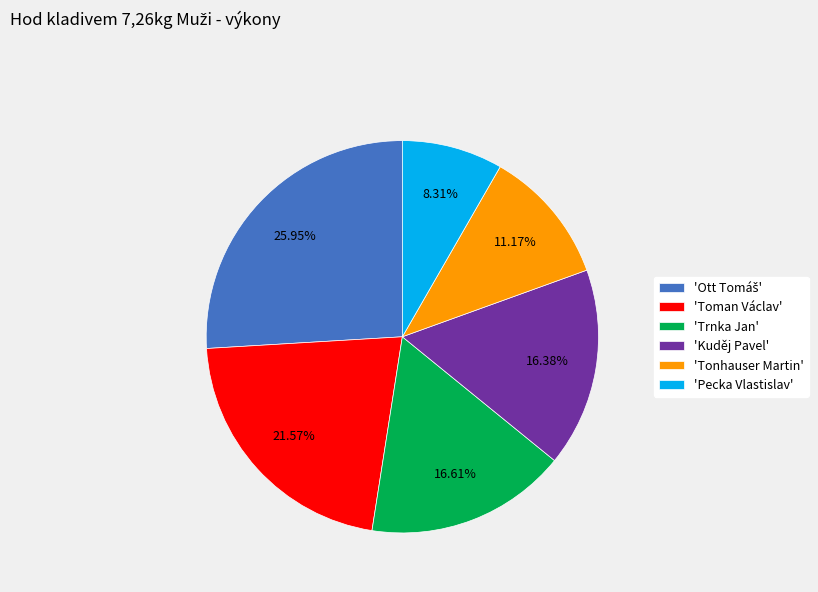

To the nearest percent, what is the difference between the largest and smallest slice percentages?

18%